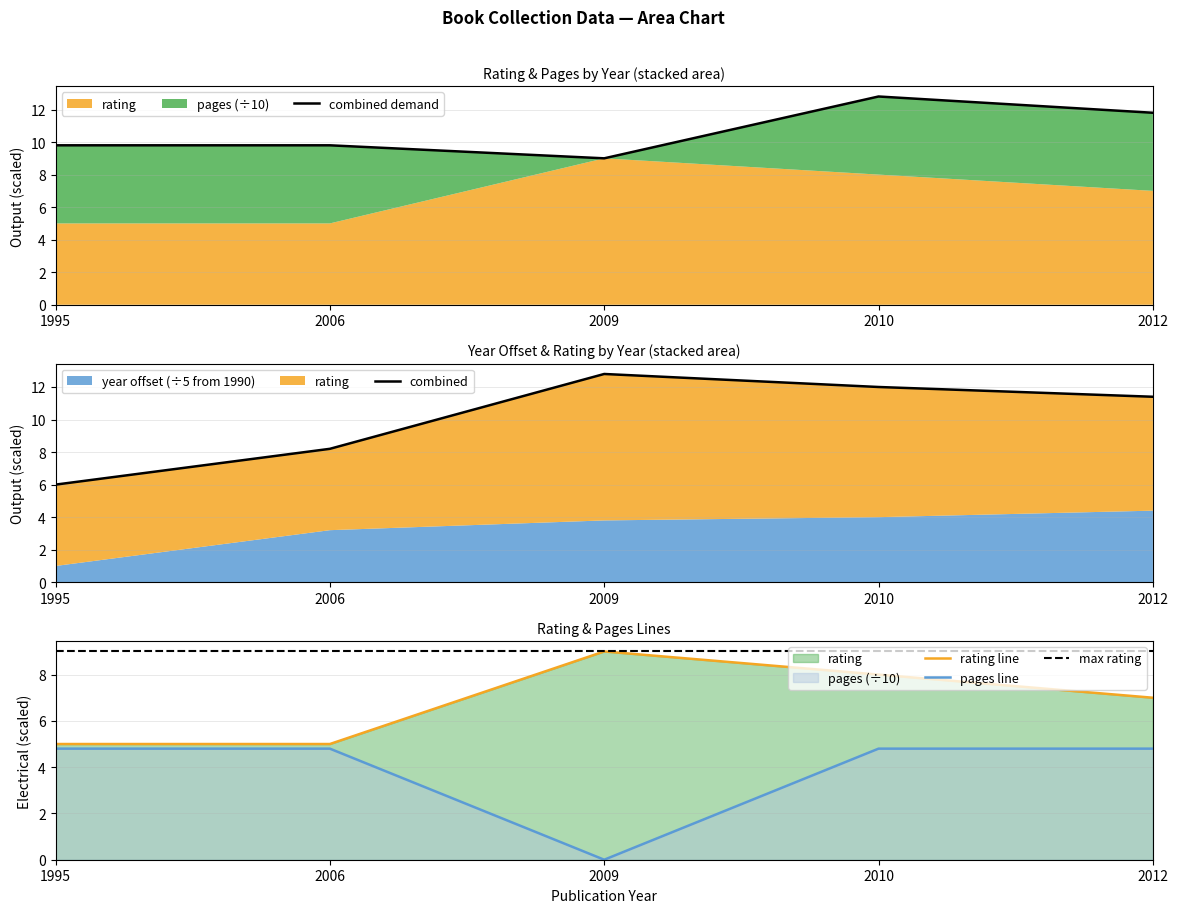

What is the value of the max rating point at the 2nd from the left?

9.0